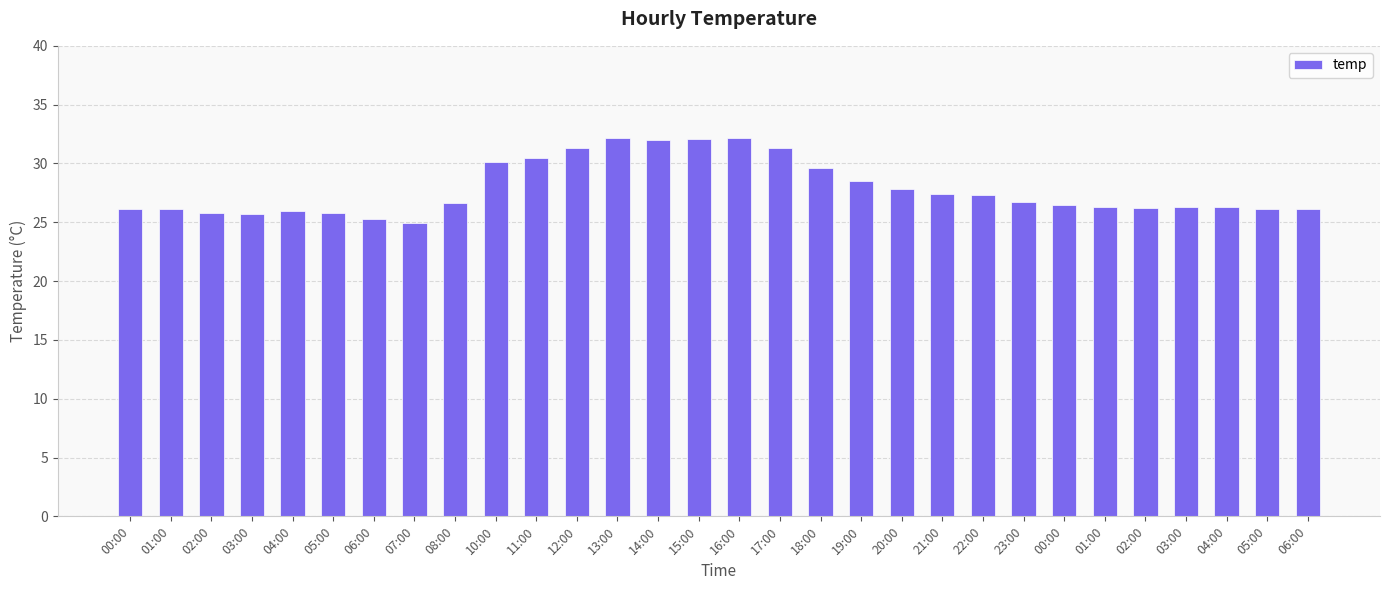

What is the minimum value shown in the chart?

24.9